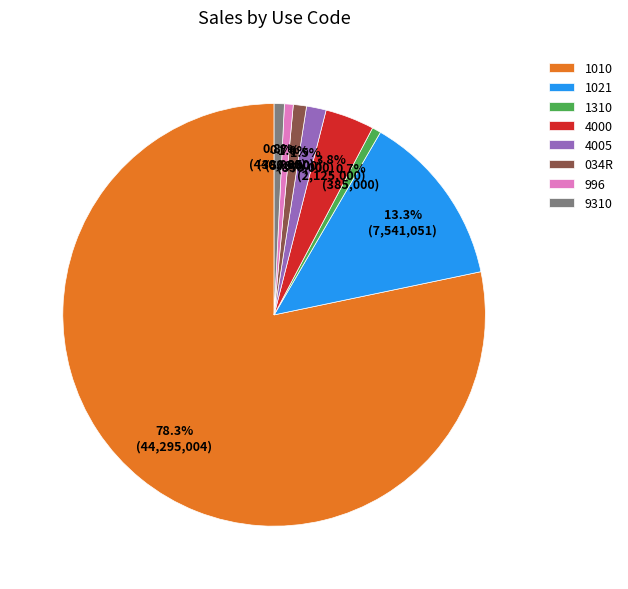

Which slice is the largest?

1010